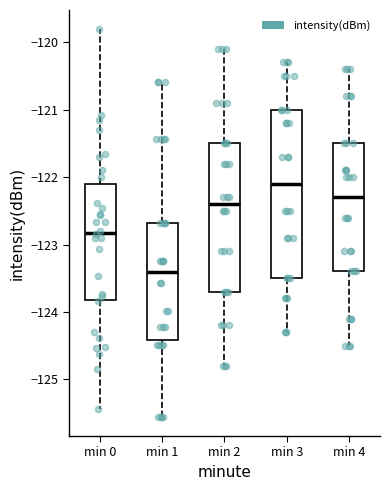

Comparing the boxes themselves (not the whiskers), which one is the tallest?

min 3